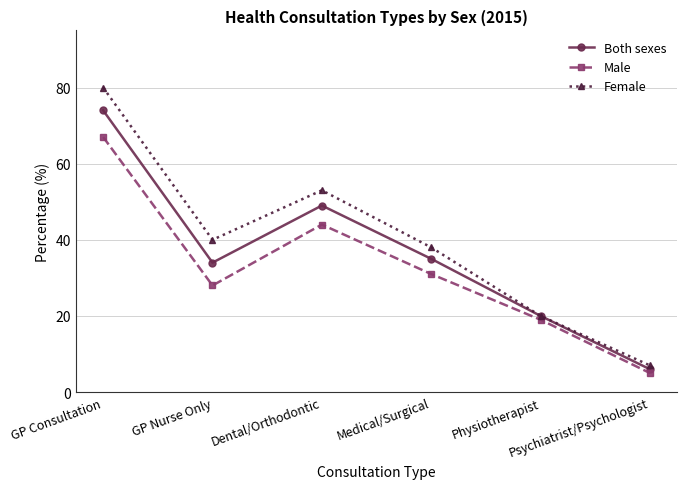

List the series in order of their overall mean, lowest first.

Male, Both sexes, Female